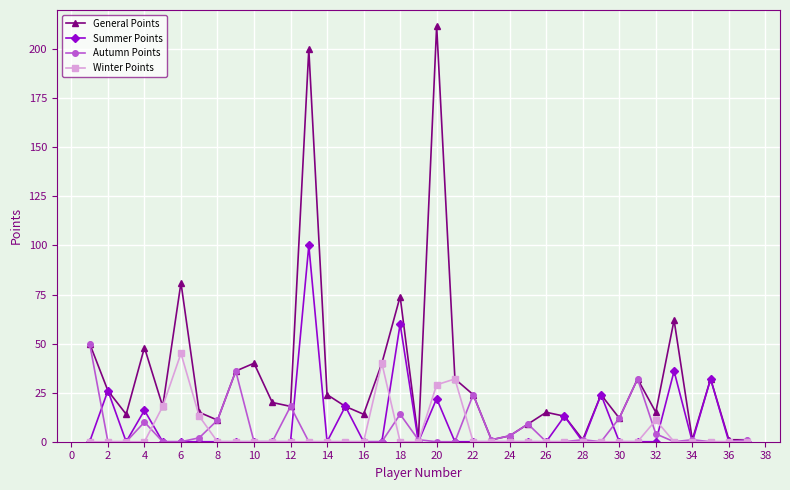

At how many categories does at least one series exceed 143?

2